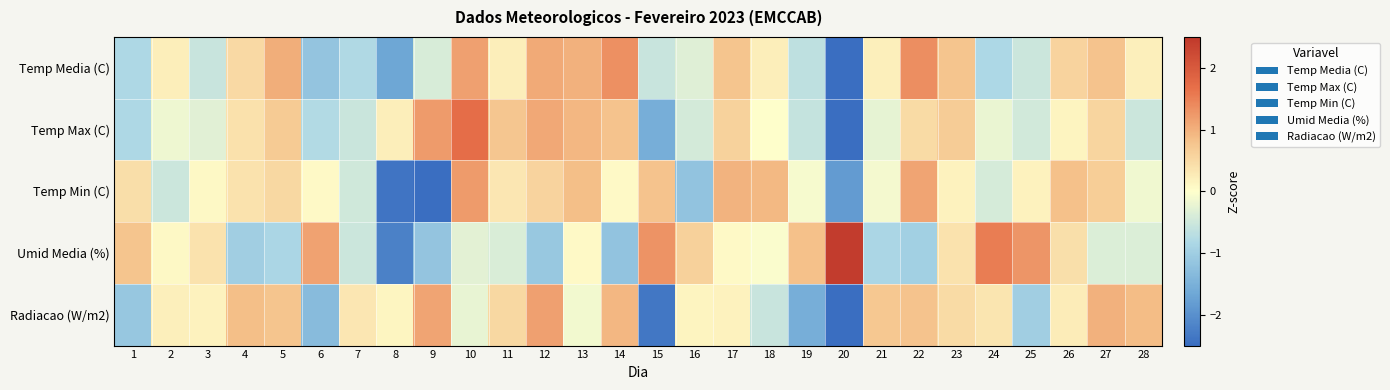

Reading left to right, extract all data points from this chart.

Temp Media (C): 1=-0.8	2=0.2	3=-0.6	4=0.5	5=1.0	6=-1.2	7=-0.8	8=-1.7	9=-0.4	10=1.2	11=0.2	12=1.1	13=1.0	14=1.3	15=-0.6	16=-0.3	17=0.8	18=0.2	19=-0.7	20=-3.1	21=0.2	22=1.4	23=0.8	24=-0.8	25=-0.5	26=0.6	27=0.8	28=0.2
Temp Max (C): 1=-0.8	2=-0.2	3=-0.3	4=0.4	5=0.7	6=-0.8	7=-0.5	8=0.2	9=1.2	10=1.7	11=0.7	12=1.1	13=0.9	14=0.8	15=-1.6	16=-0.4	17=0.6	18=0.0	19=-0.6	20=-3.6	21=-0.3	22=0.5	23=0.7	24=-0.2	25=-0.5	26=0.1	27=0.6	28=-0.5
Temp Min (C): 1=0.4	2=-0.5	3=0.1	4=0.4	5=0.5	6=0.1	7=-0.5	8=-2.4	9=-2.9	10=1.2	11=0.3	12=0.6	13=0.8	14=0.1	15=0.8	16=-1.2	17=1.0	18=0.9	19=-0.1	20=-1.8	21=-0.1	22=1.1	23=0.2	24=-0.4	25=0.2	26=0.8	27=0.7	28=-0.1
Umid Media (%): 1=0.8	2=0.1	3=0.4	4=-1.0	5=-0.8	6=1.1	7=-0.5	8=-2.2	9=-1.2	10=-0.3	11=-0.4	12=-1.1	13=0.1	14=-1.2	15=1.3	16=0.6	17=0.1	18=-0.0	19=0.8	20=2.4	21=-0.8	22=-1.0	23=0.4	24=1.5	25=1.3	26=0.4	27=-0.4	28=-0.4
Radiacao (W/m2): 1=-1.1	2=0.2	3=0.2	4=0.8	5=0.8	6=-1.3	7=0.3	8=0.1	9=1.1	10=-0.2	11=0.5	12=1.2	13=-0.1	14=0.9	15=-2.3	16=0.1	17=0.2	18=-0.6	19=-1.6	20=-2.7	21=0.7	22=0.8	23=0.5	24=0.3	25=-1.0	26=0.3	27=1.0	28=0.9